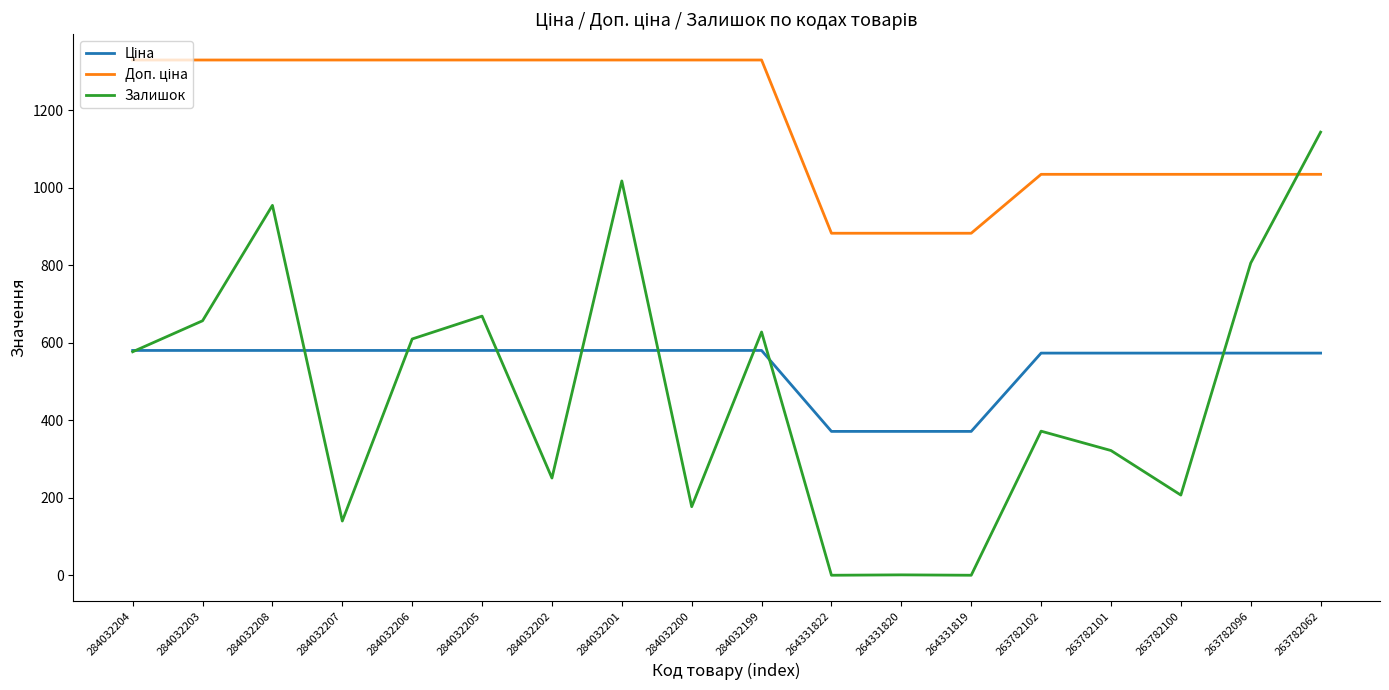

Is it true that Залишок equals 454.2 at 263782101?

False